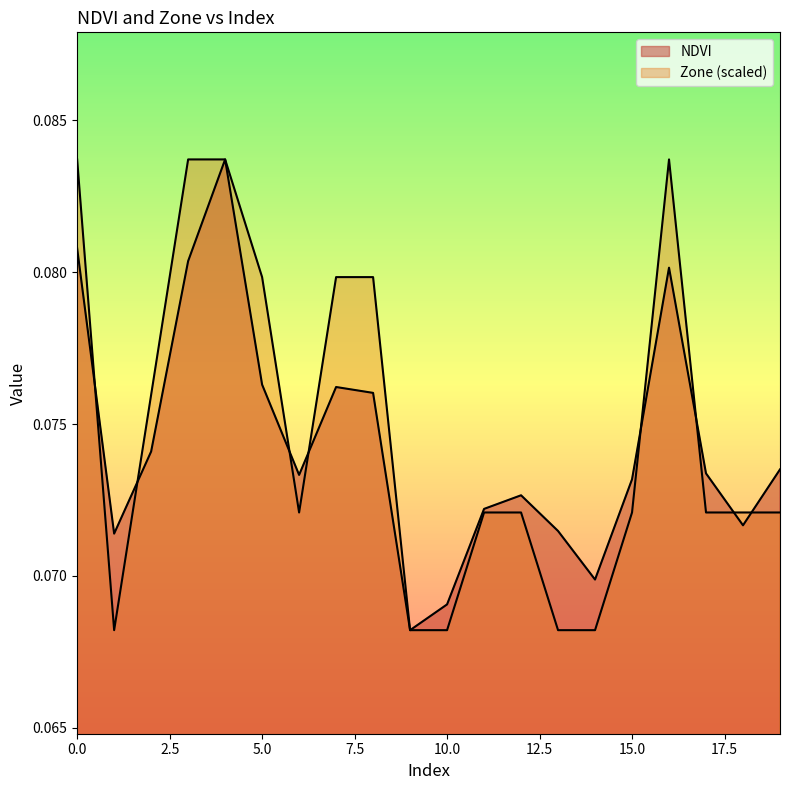

What is the total value across all series at 13?

0.1